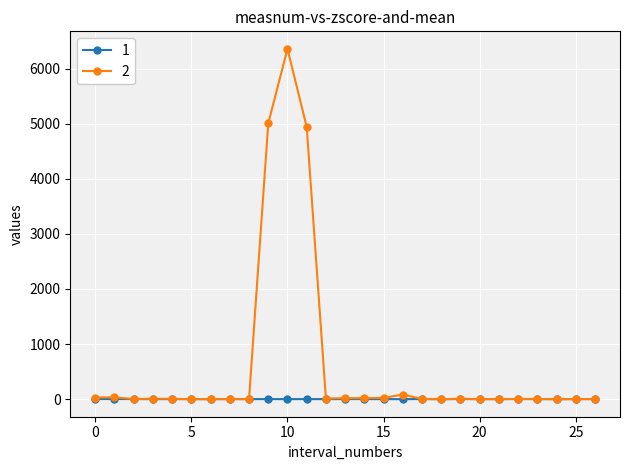

What are all the series names shown in the legend?

1, 2